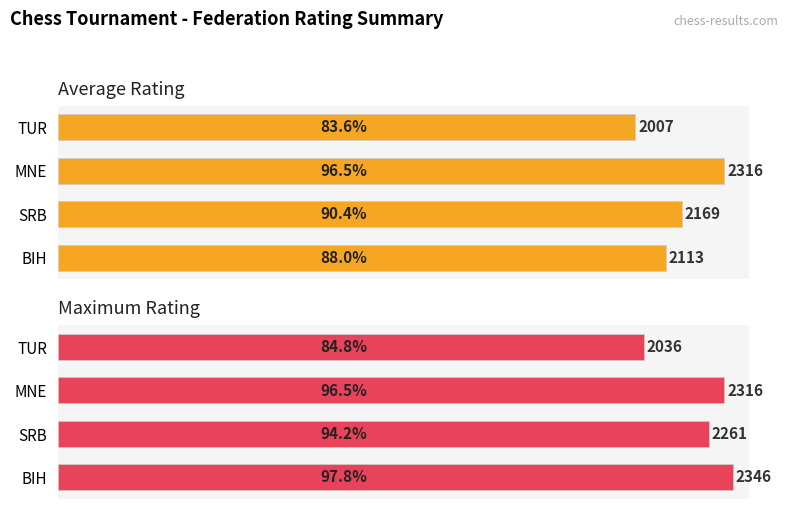

What is the sum of all Average Rating values?

8605